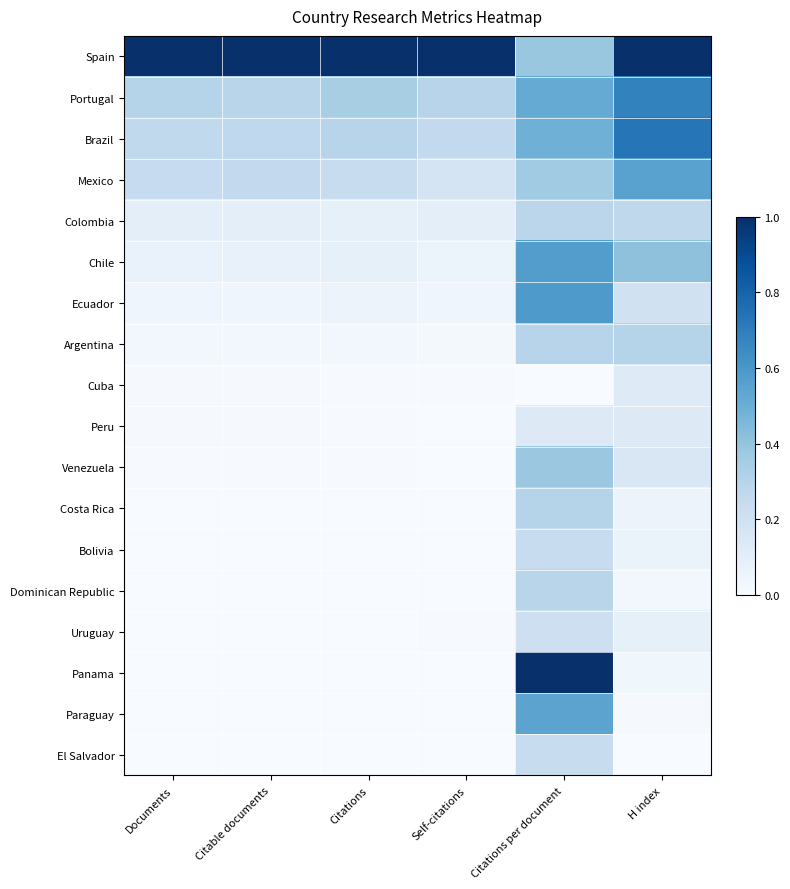

Rank the series by their maximum value, from lowest to highest.

Cuba, Peru, Uruguay, Bolivia, El Salvador, Colombia, Dominican Republic, Argentina, Costa Rica, Venezuela, Paraguay, Mexico, Chile, Ecuador, Portugal, Brazil, Spain, Panama